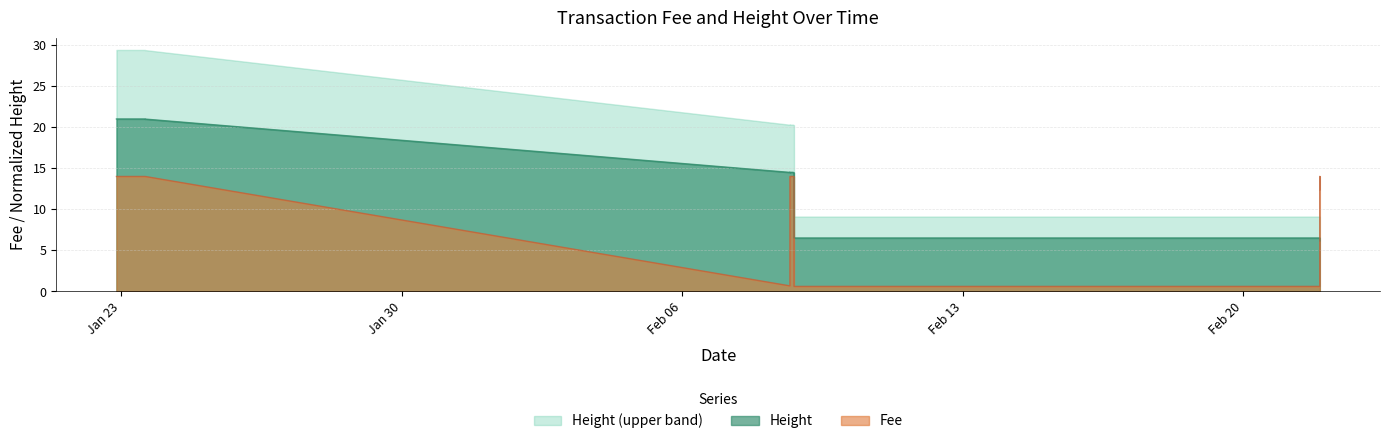

Which category has the highest value in the Height series?

2019-01-22 21:06:50